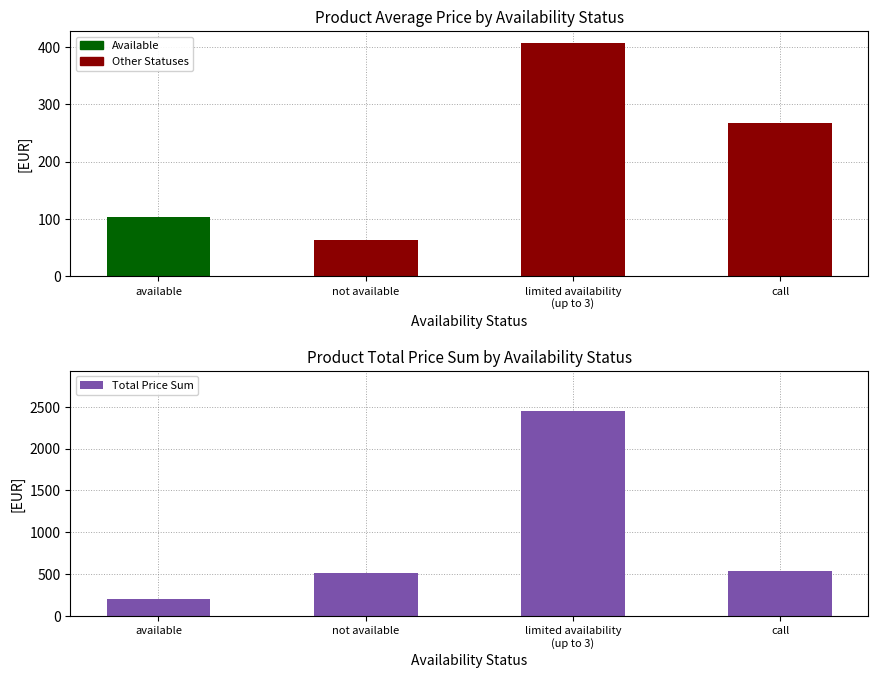

What is the sum of all Total Price Sum values?

3693.6